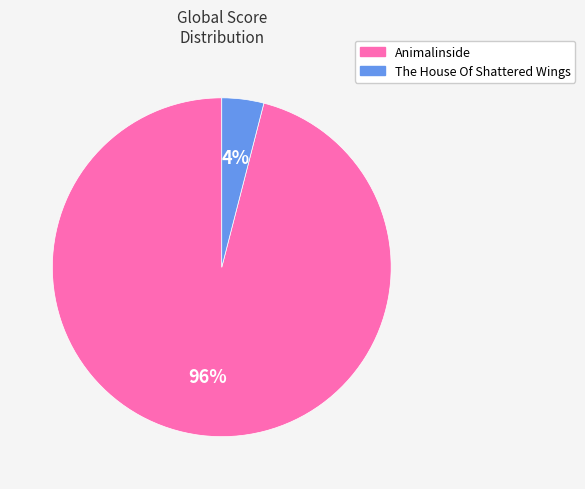

Count the number of slices in the pie.

2